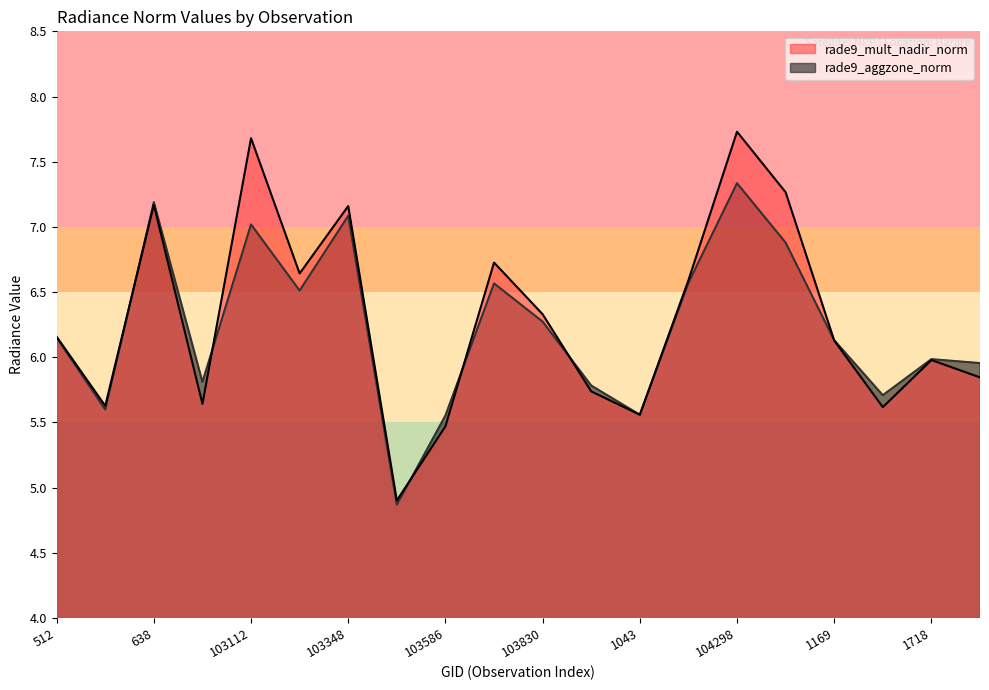

At which category does the chart reach its peak across all series?

104298